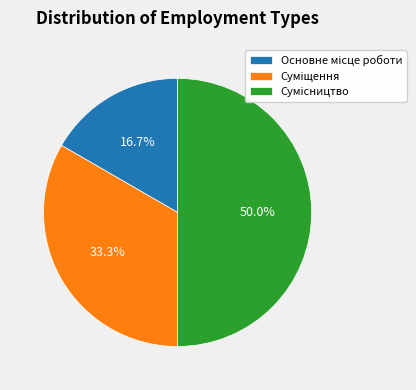

How many segments does this pie chart have?

3